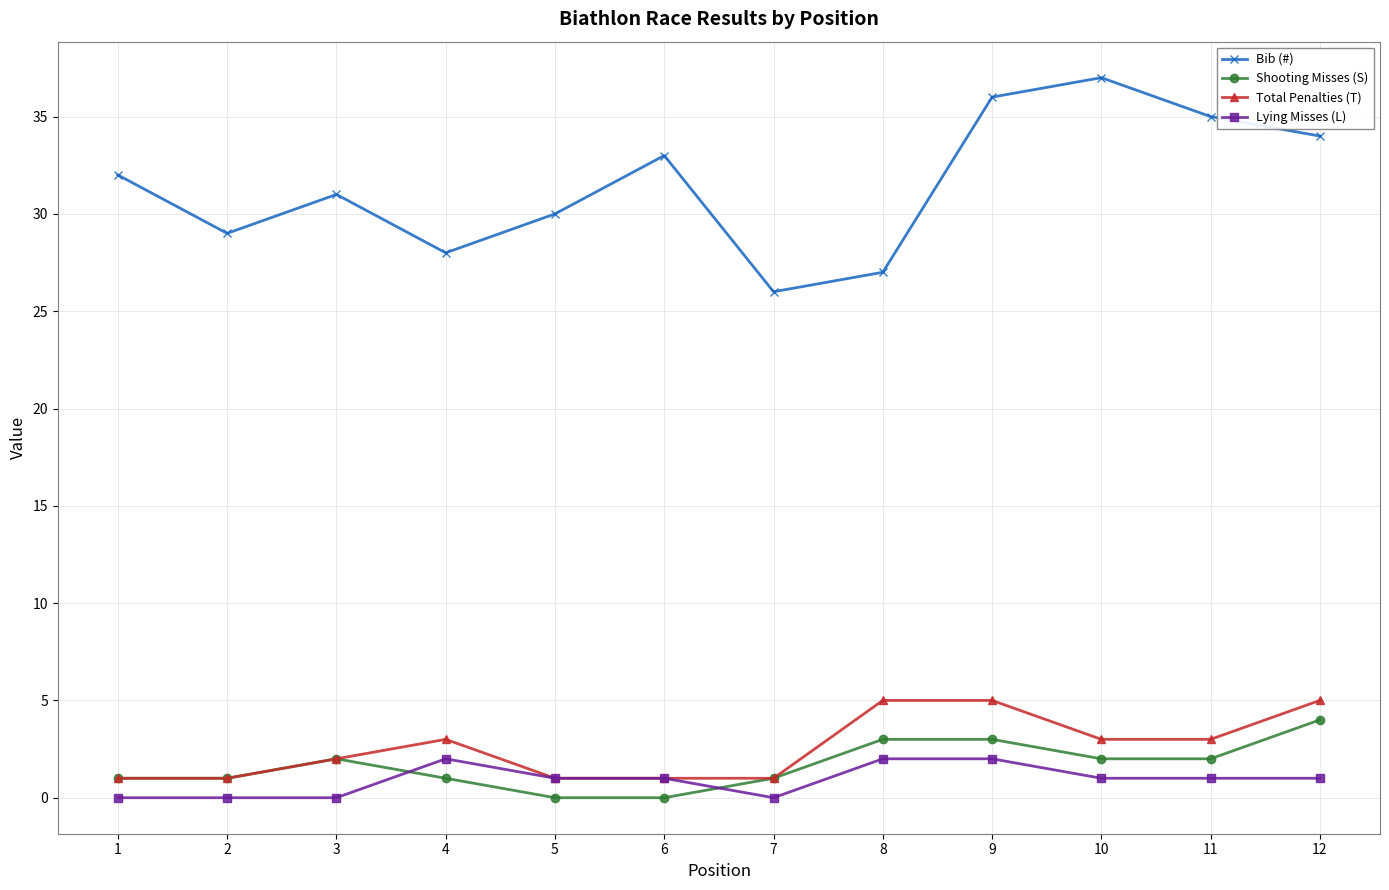

The value of Total Penalties (T) at 10 is 3. True or false?

True